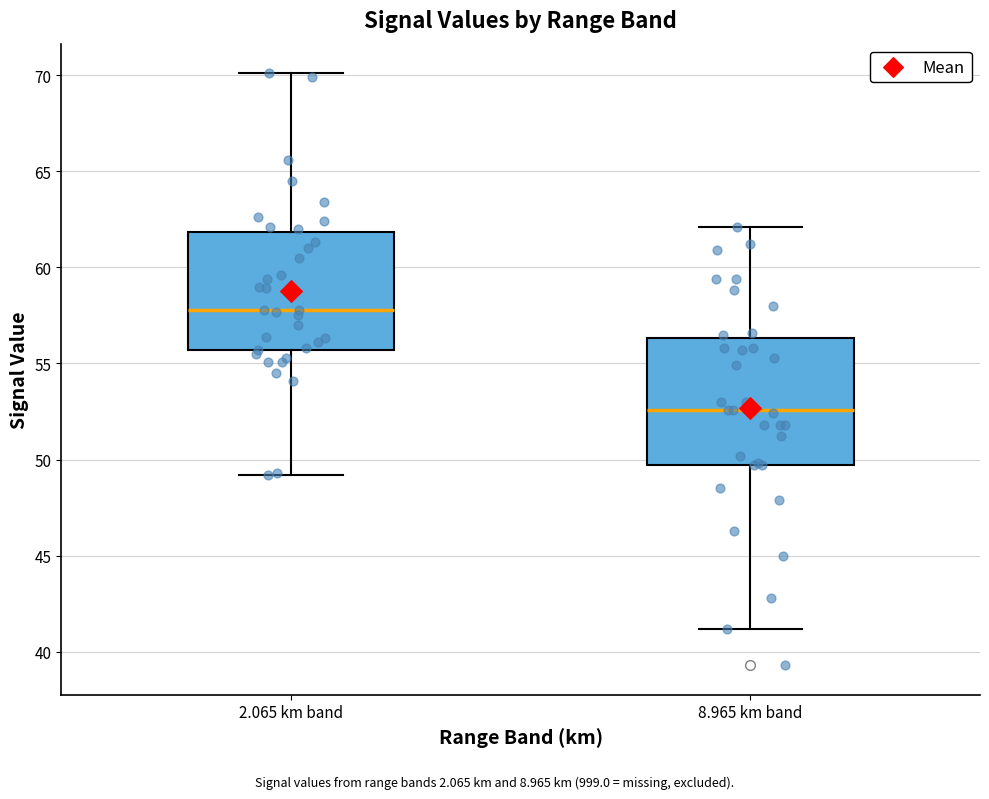

Reading left to right, transcribe this box plot: for each box, give where its median line is, the range the box spans, and where its two whiskers end, as read against the y-axis. The values are not printed on the chart, so give them approximately, as read against the axis.

2.065 km band: median 58.0, box 55.5 to 62.0, whiskers 49.0 to 70.0
8.965 km band: median 52.5, box 49.5 to 56.5, whiskers 41.0 to 62.0